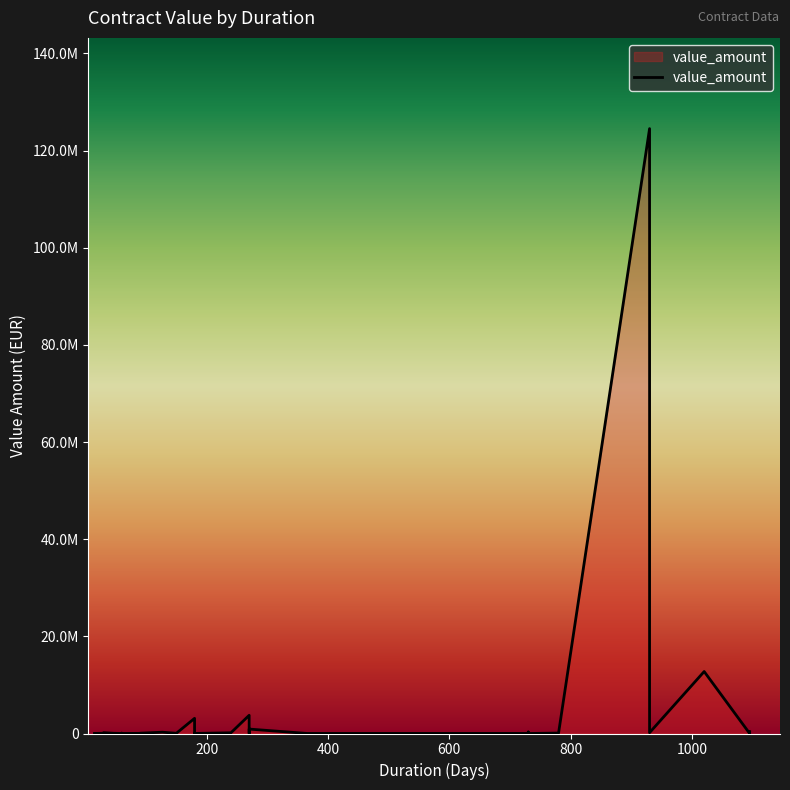

Rank the categories by value from highest to lowest.

930, 1020, 270, 930, 180, 270, 1095, 730, 127, 30, 930, 240, 180, 780, 730, 60, 90, 30, 30, 46, 150, 30, 25, 90, 90, 730, 15, 730, 270, 365, 180, 90, 60, 180, 180, 60, 1095, 730